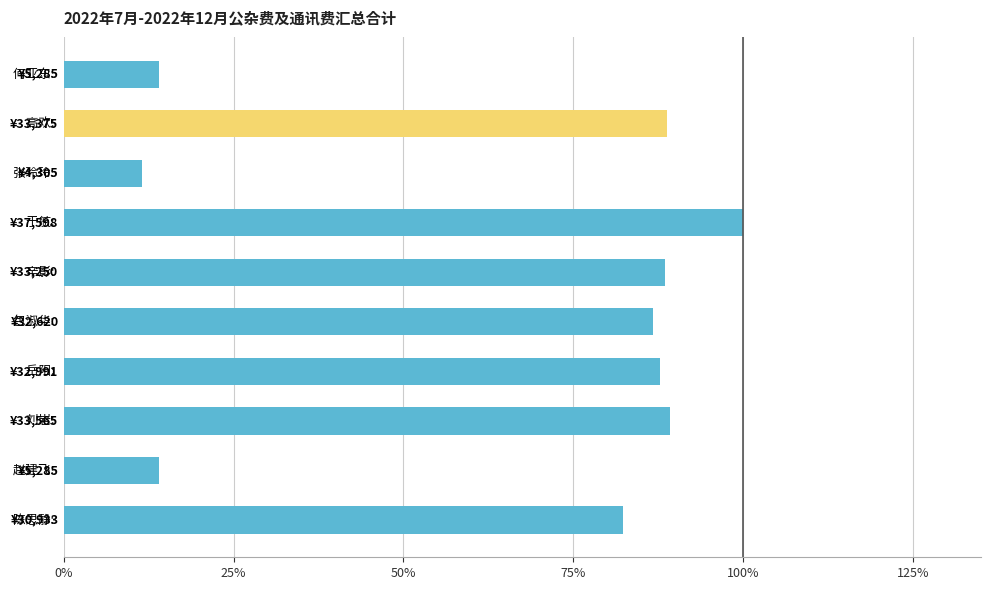

Does the chart contain any negative values?

No